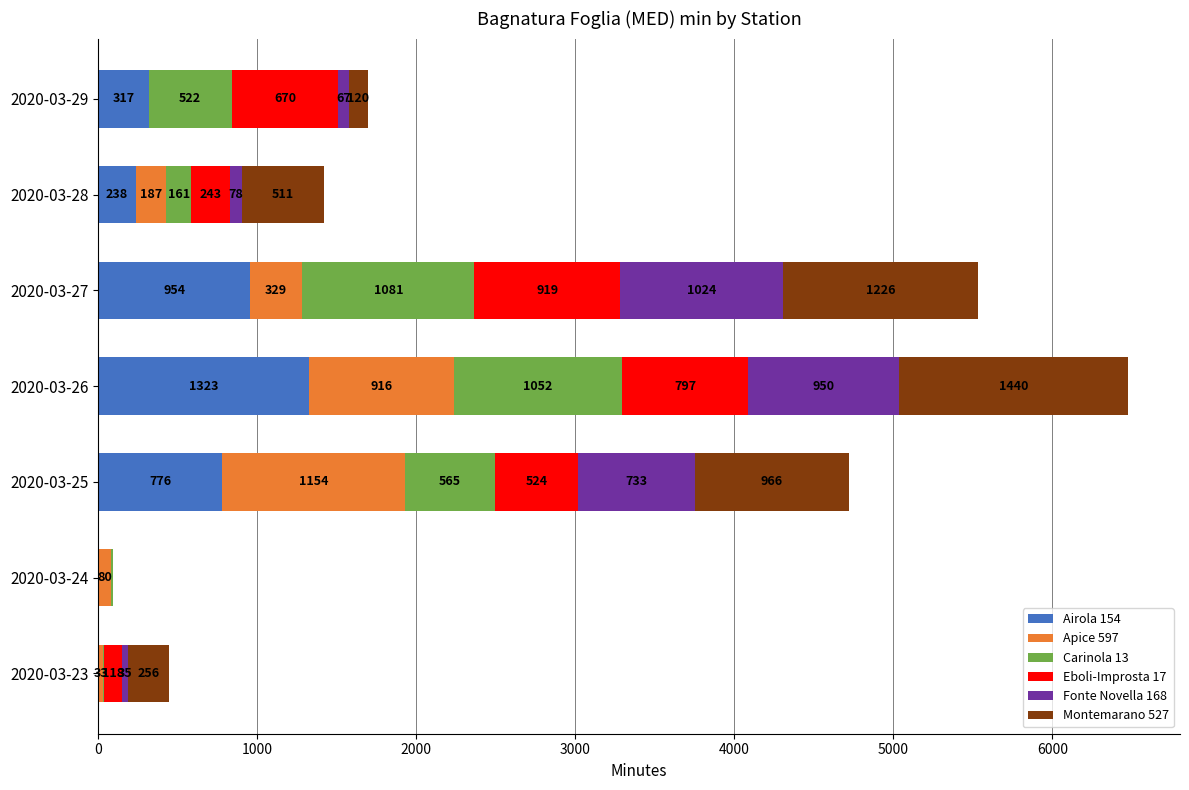

At which category is the sum across all series the highest?

2020-03-26